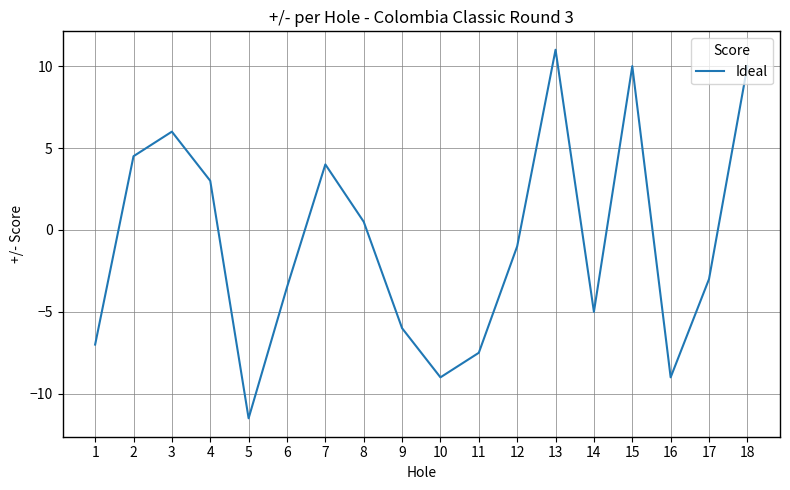

How many lines are shown in the chart?

1